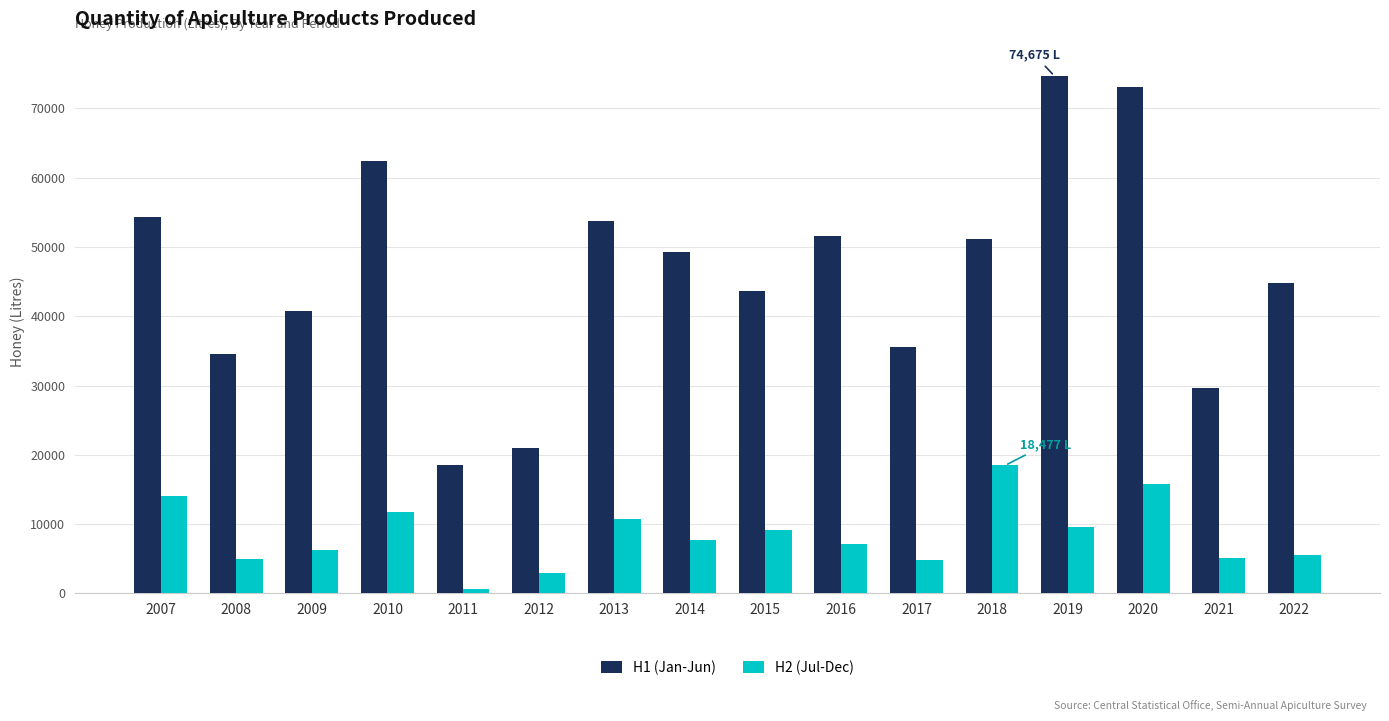

Where does the H2 (Jul-Dec) series first go above 7755?

2007